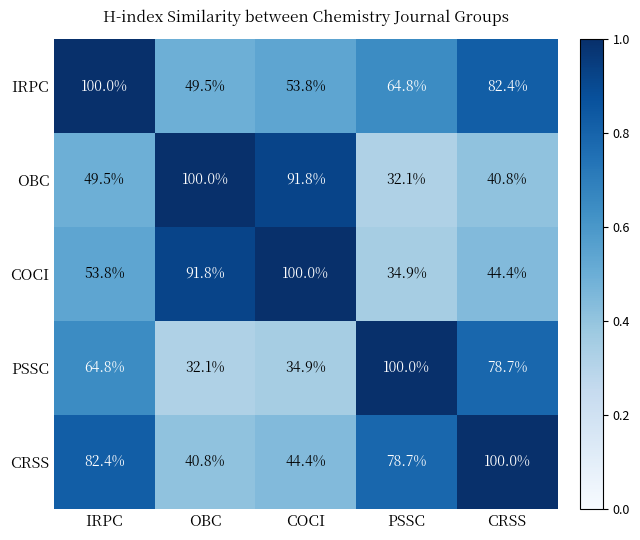

Reading right to left, what are all the values shown in this chart?

IRPC: CRSS=82.4	PSSC=64.8	COCI=53.8	OBC=49.5	IRPC=100.0
OBC: CRSS=40.8	PSSC=32.1	COCI=91.8	OBC=100.0	IRPC=49.5
COCI: CRSS=44.4	PSSC=34.9	COCI=100.0	OBC=91.8	IRPC=53.8
PSSC: CRSS=78.7	PSSC=100.0	COCI=34.9	OBC=32.1	IRPC=64.8
CRSS: CRSS=100.0	PSSC=78.7	COCI=44.4	OBC=40.8	IRPC=82.4